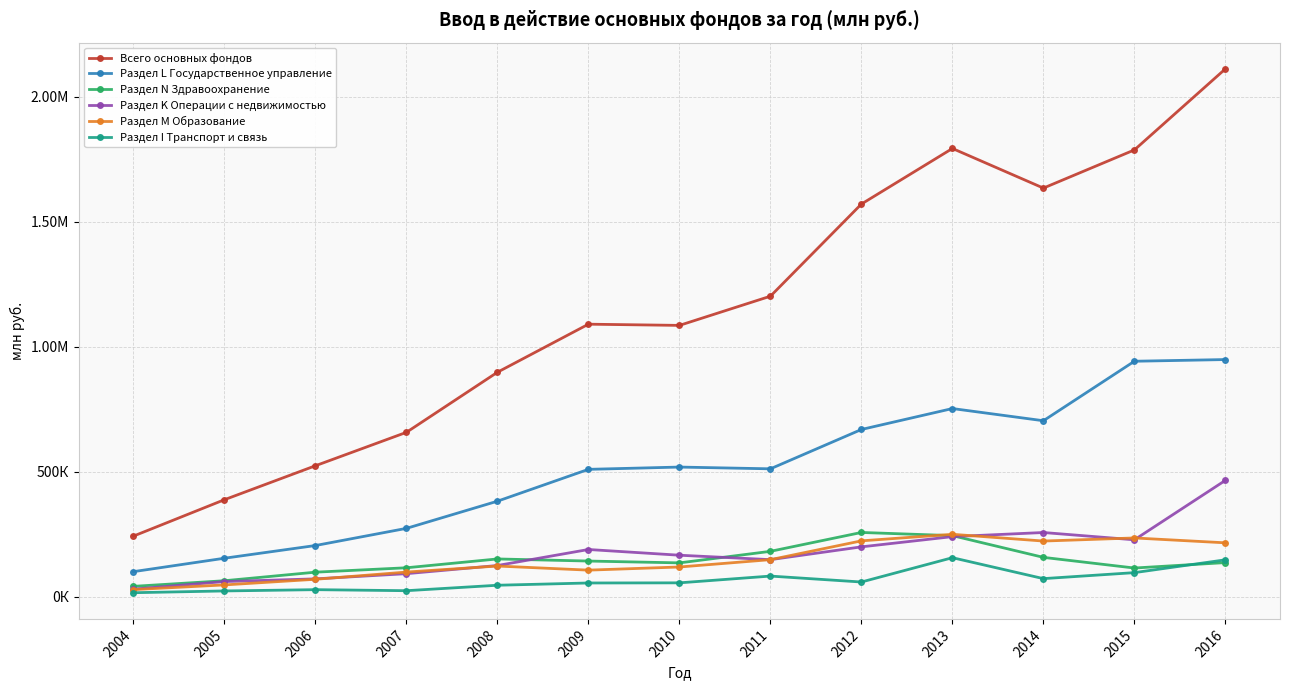

What are all the series names shown in the legend?

Всего основных фондов, Раздел L Государственное управление, Раздел N Здравоохранение, Раздел K Операции с недвижимостью, Раздел M Образование, Раздел I Транспорт и связь